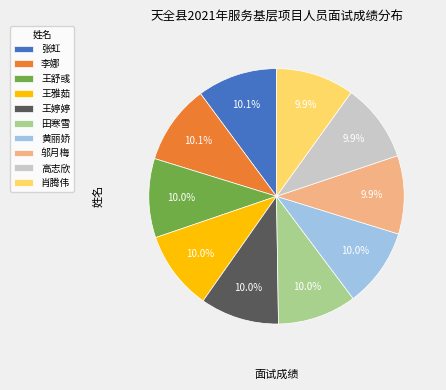

Is there a majority slice in this chart?

No